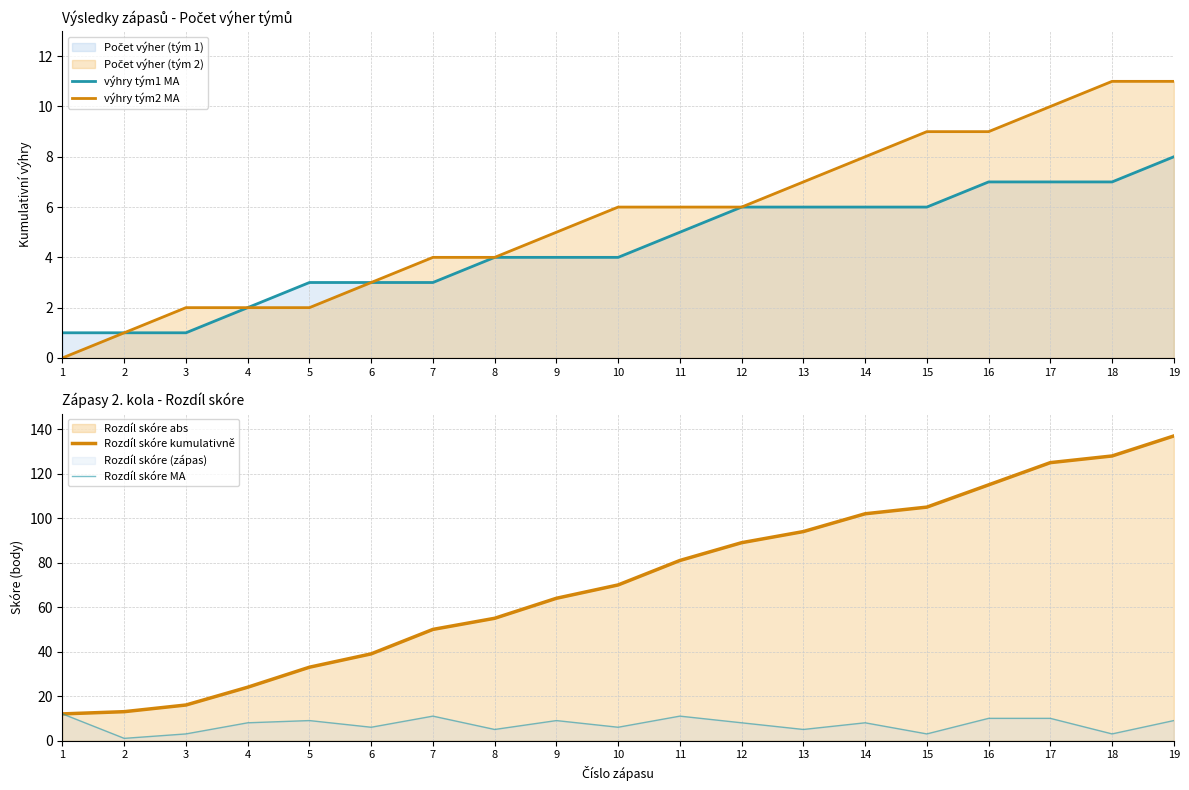

How many lines are shown in the chart?

4